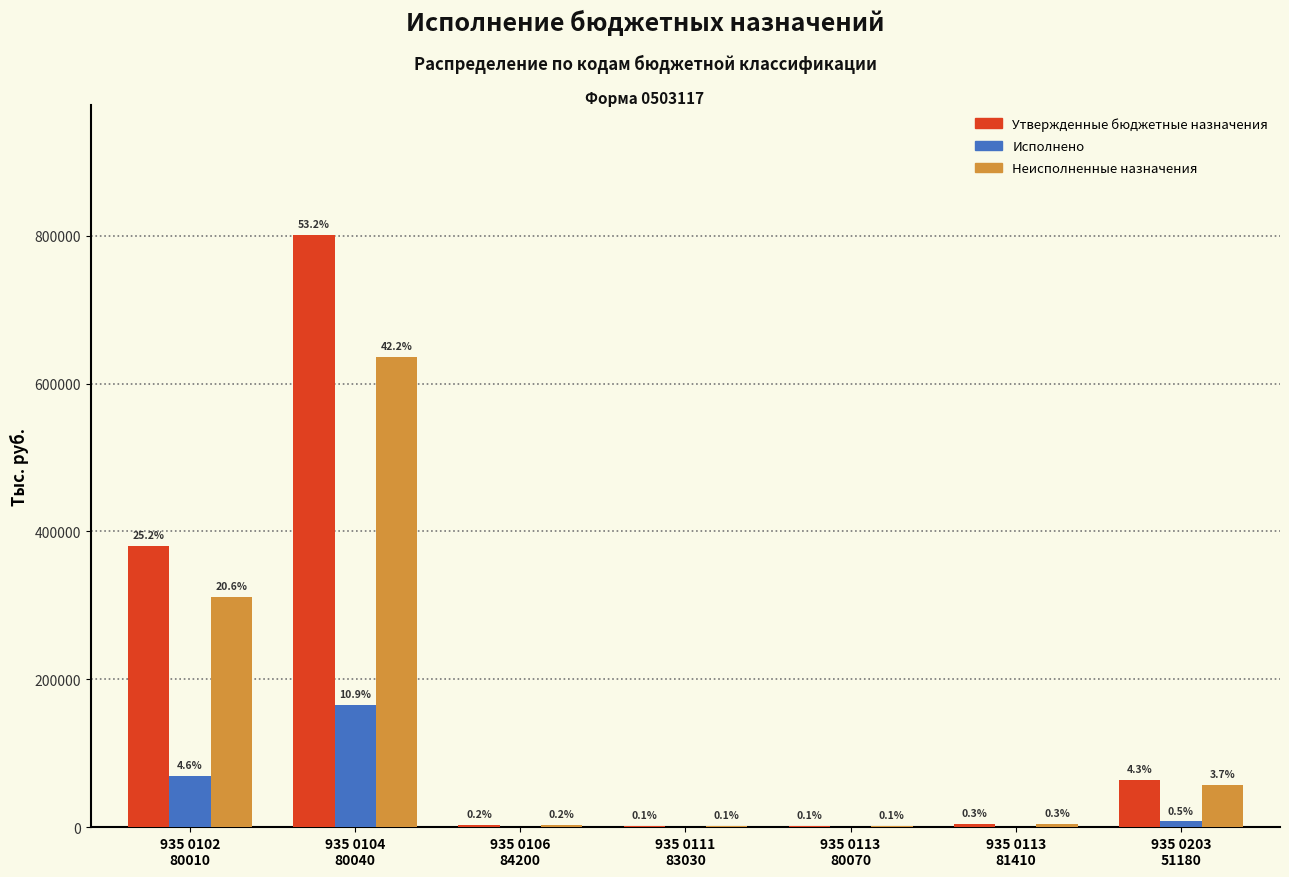

The Неисполненные назначения series shows 429703.2 at 935 0102
80010. True or false?

False